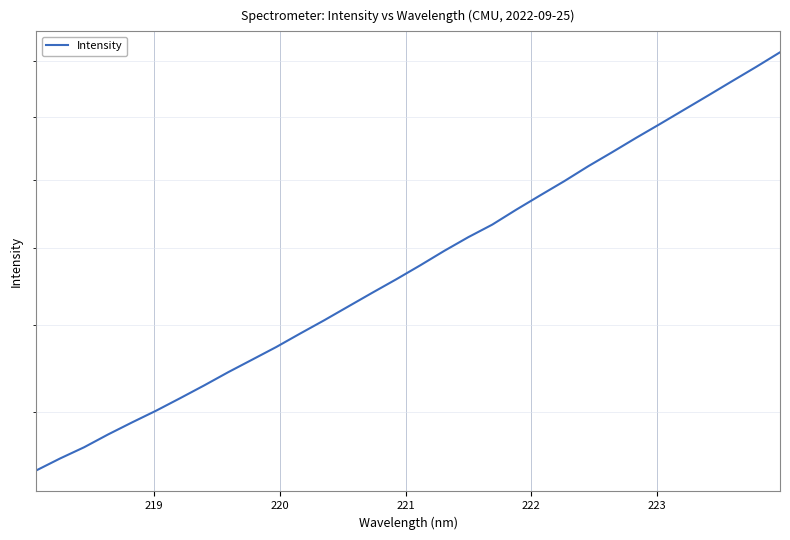

True or false: the data has more than 2 interior local peaks.

False